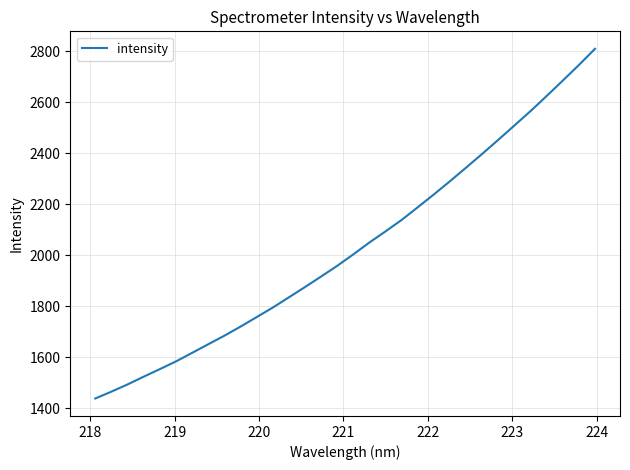

What is the smallest value displayed?

1439.1